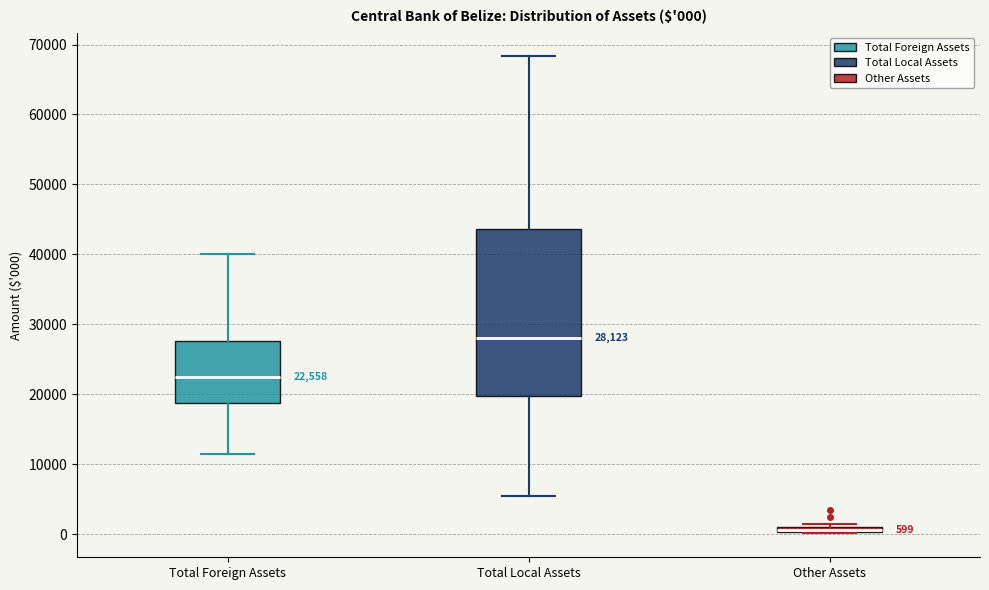

Which box's median line is the lowest?

Other Assets